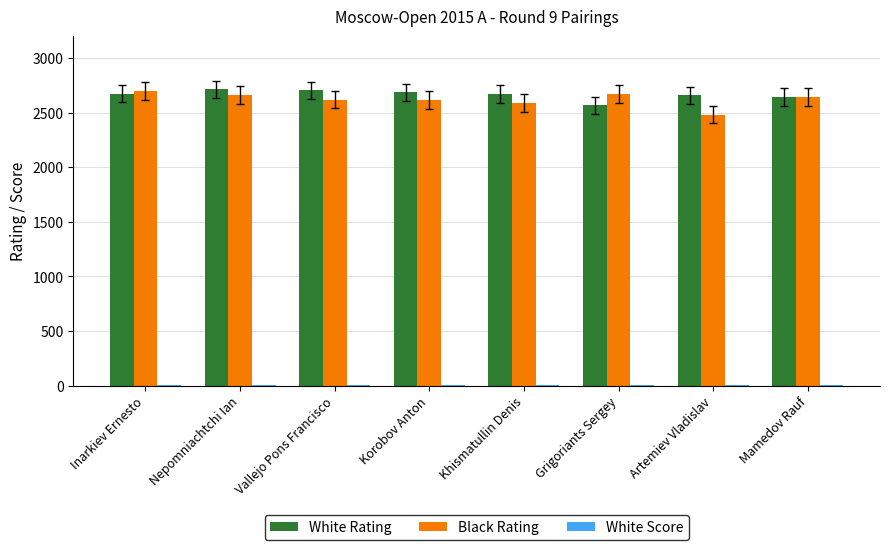

The Black Rating series shows 1481 at Vallejo Pons Francisco. True or false?

False